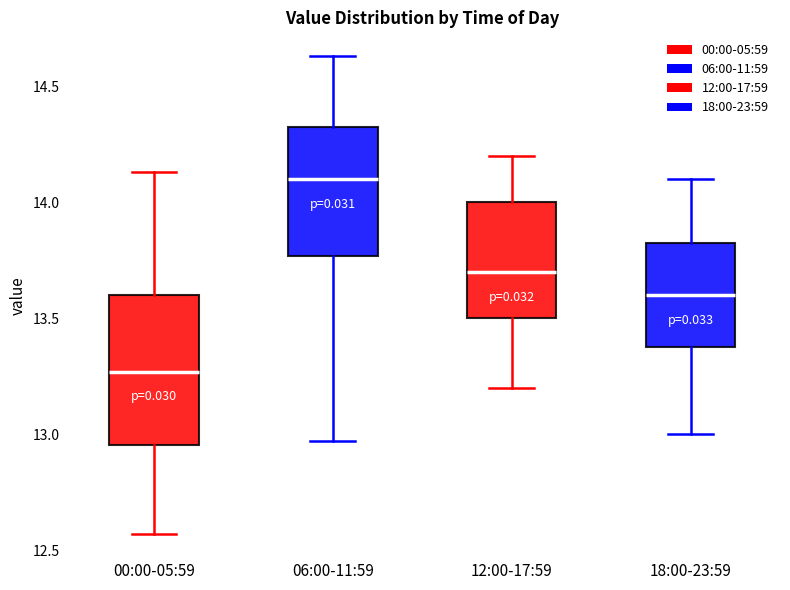

Reading left to right, transcribe this box plot: for each box, give where its median line is, the range the box spans, and where its two whiskers end, as read against the y-axis. The values are not printed on the chart, so give them approximately, as read against the axis.

00:00-05:59: median 13.25, box 12.95 to 13.60, whiskers 12.55 to 14.15
06:00-11:59: median 14.10, box 13.75 to 14.35, whiskers 12.95 to 14.65
12:00-17:59: median 13.70, box 13.50 to 14.00, whiskers 13.20 to 14.20
18:00-23:59: median 13.60, box 13.40 to 13.85, whiskers 13.00 to 14.10